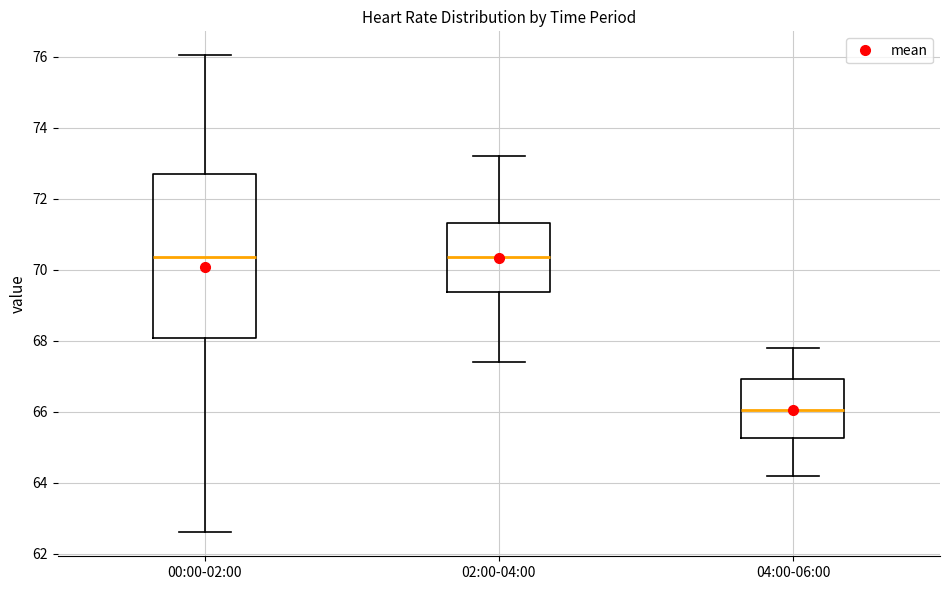

Where does the lower whisker of the box for 04:00-06:00 end on the y-axis? The values are not printed on the chart, so give them approximately, as read against the axis.

64.2